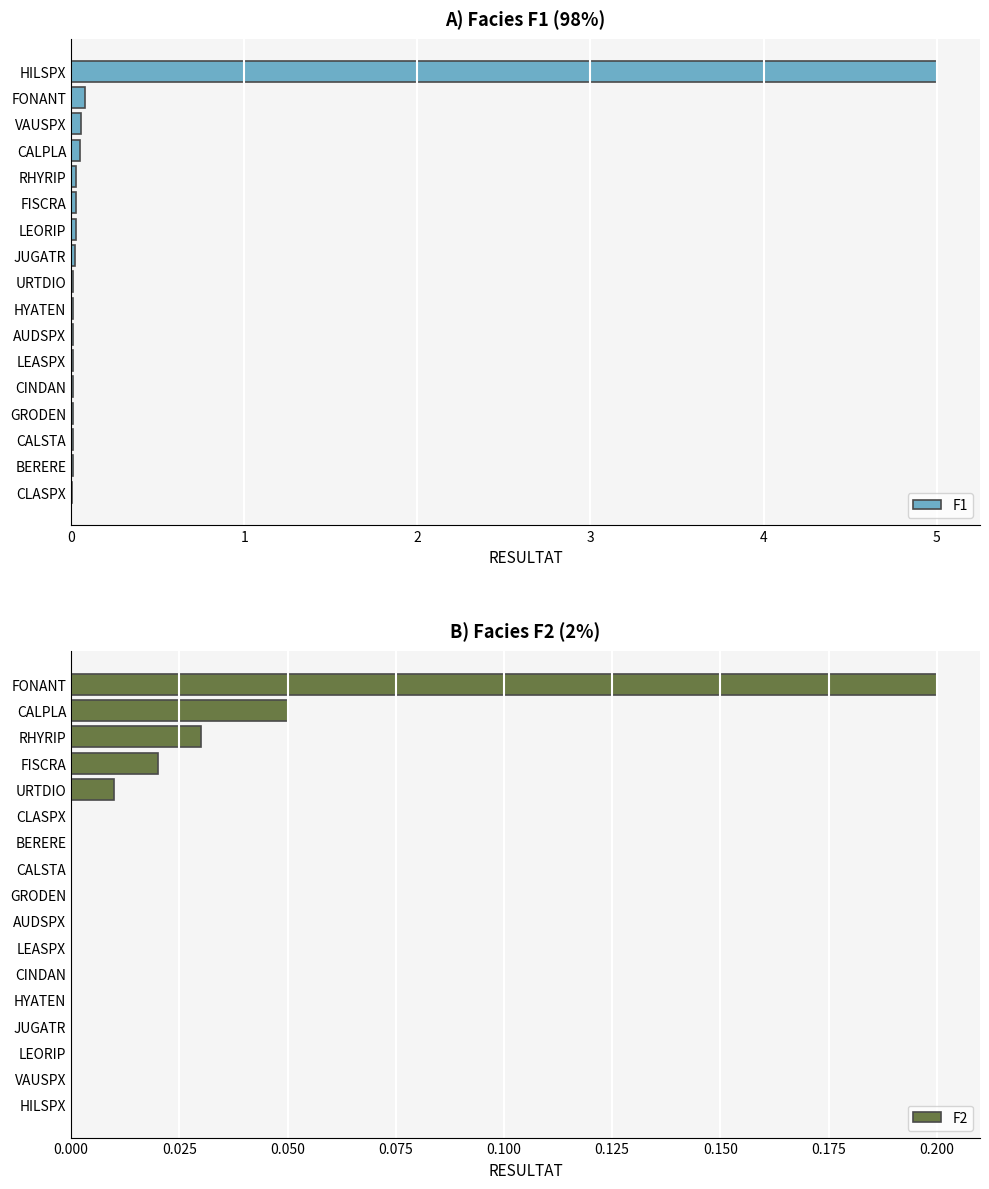

Which series has the largest total across all categories?

F1